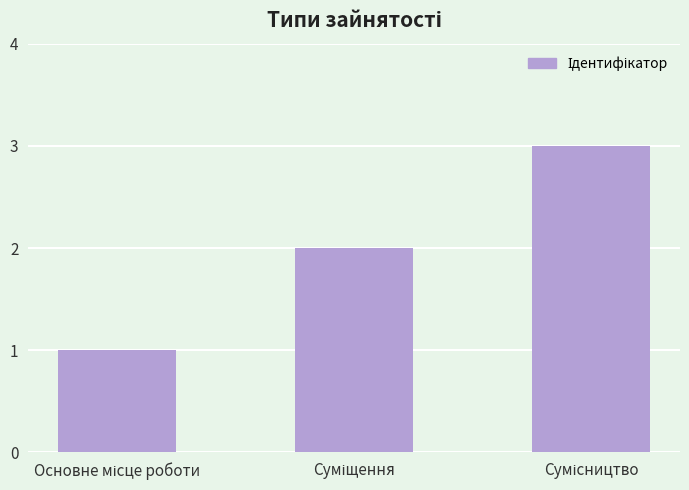

How many categories are shown in the chart?

3